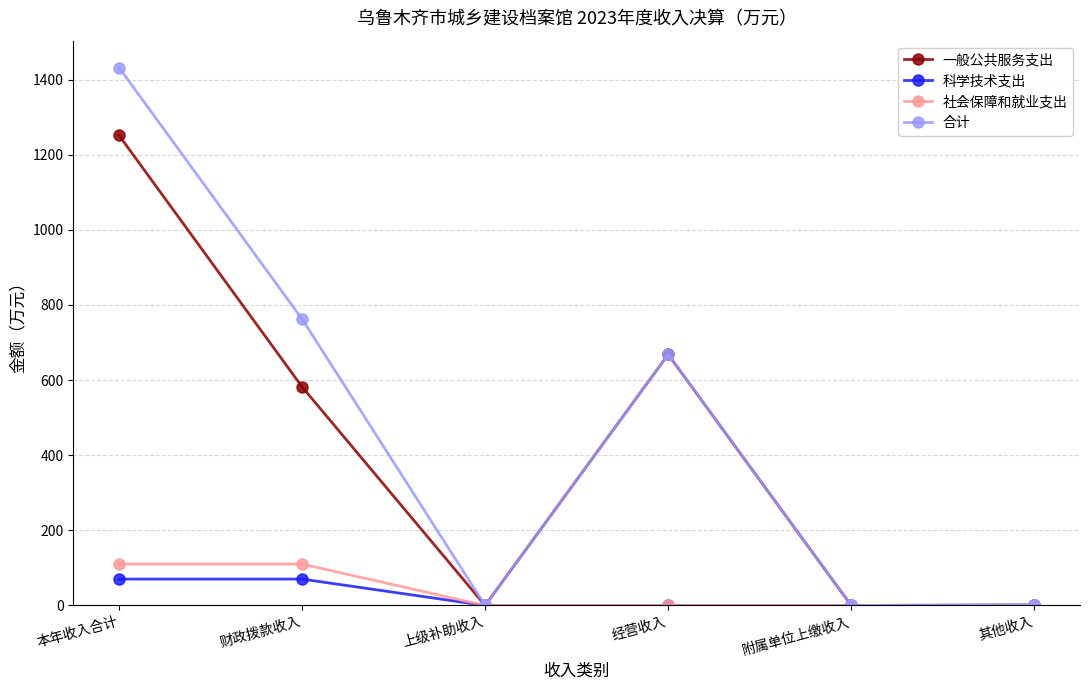

How many data points in 社会保障和就业支出 are above 0?

2